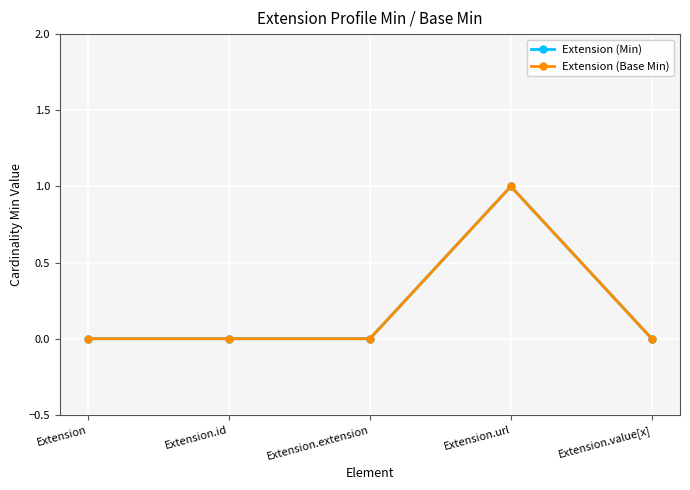

Does the chart have visible grid lines?

Yes